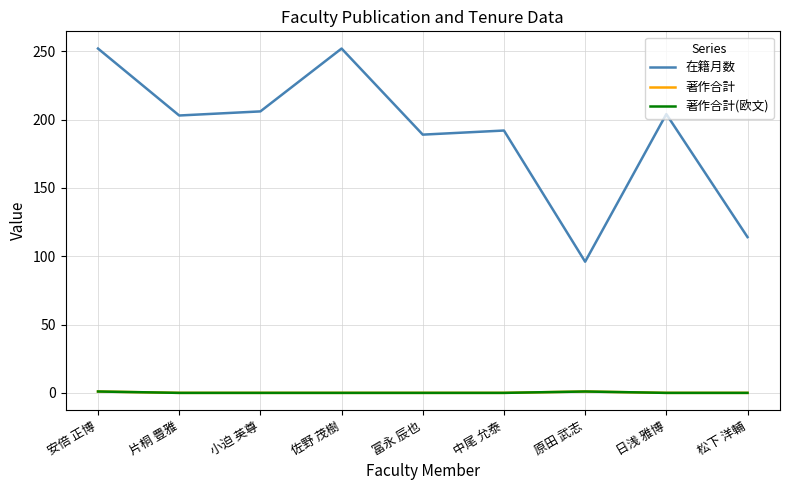

What is the approximate value of 在籍月数 at 片桐 豊雅, to the nearest 5?

205